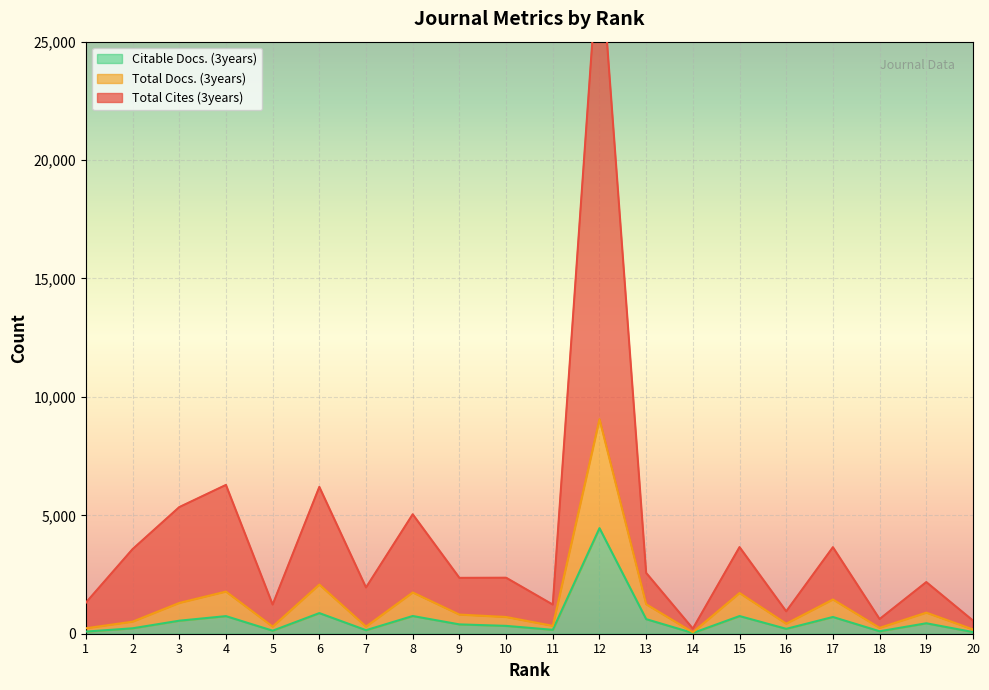

Does the chart display data point markers on the line(s)?

No